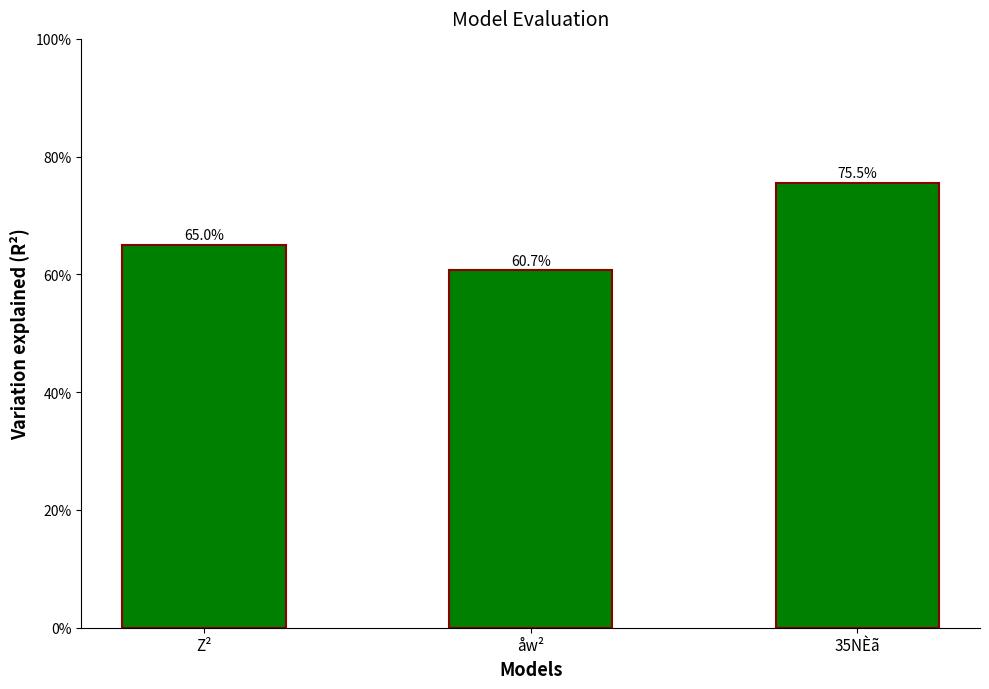

At which label is the value closest to 68?

Z²